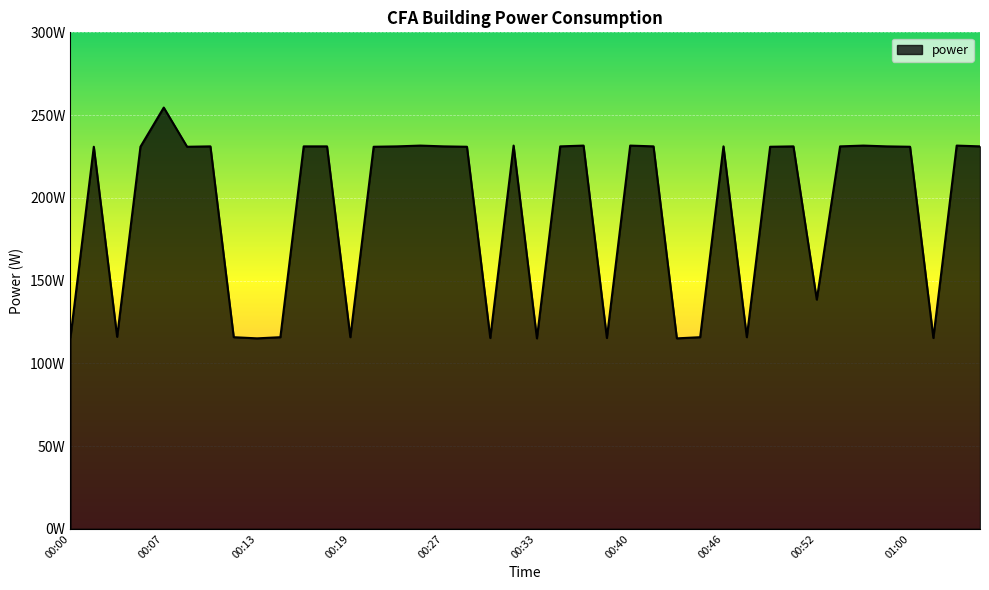

What is the label of the 3rd point from the right?

01:01